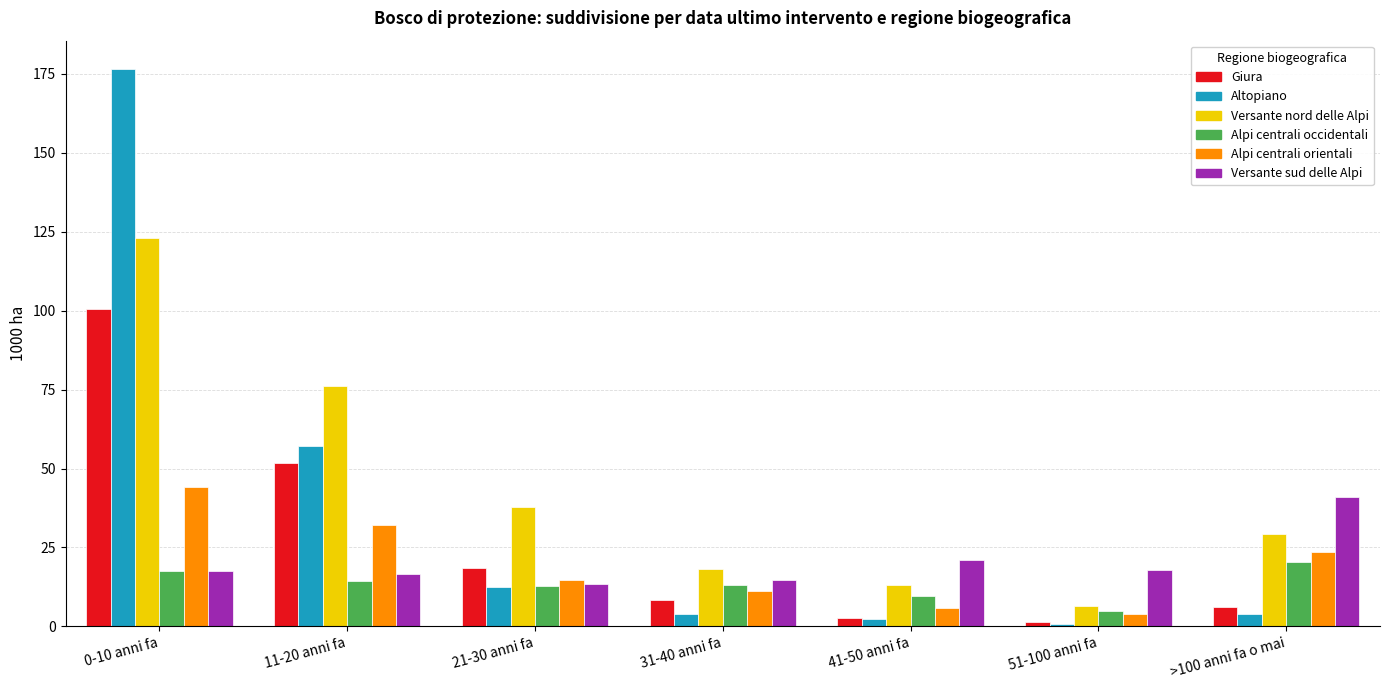

Is it true that Versante nord delle Alpi equals 18.1 at 31-40 anni fa?

True